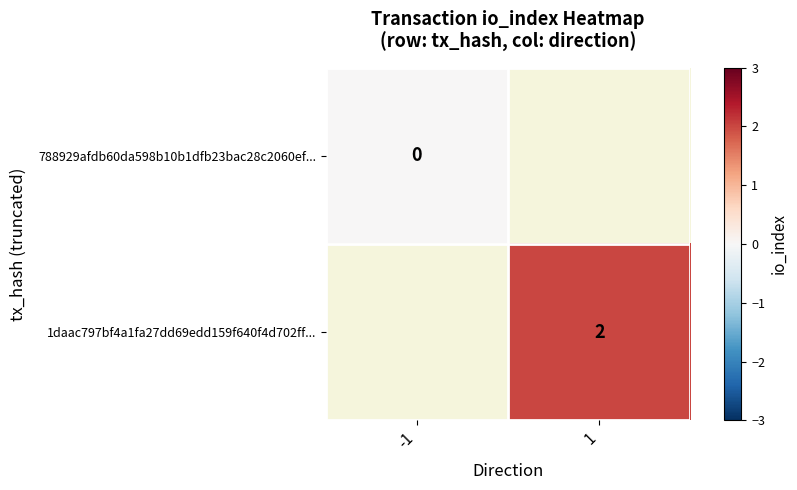

The value of 1daac797bf4a1fa27dd69edd159f640f4d702ff... at 1 is 3. True or false?

False